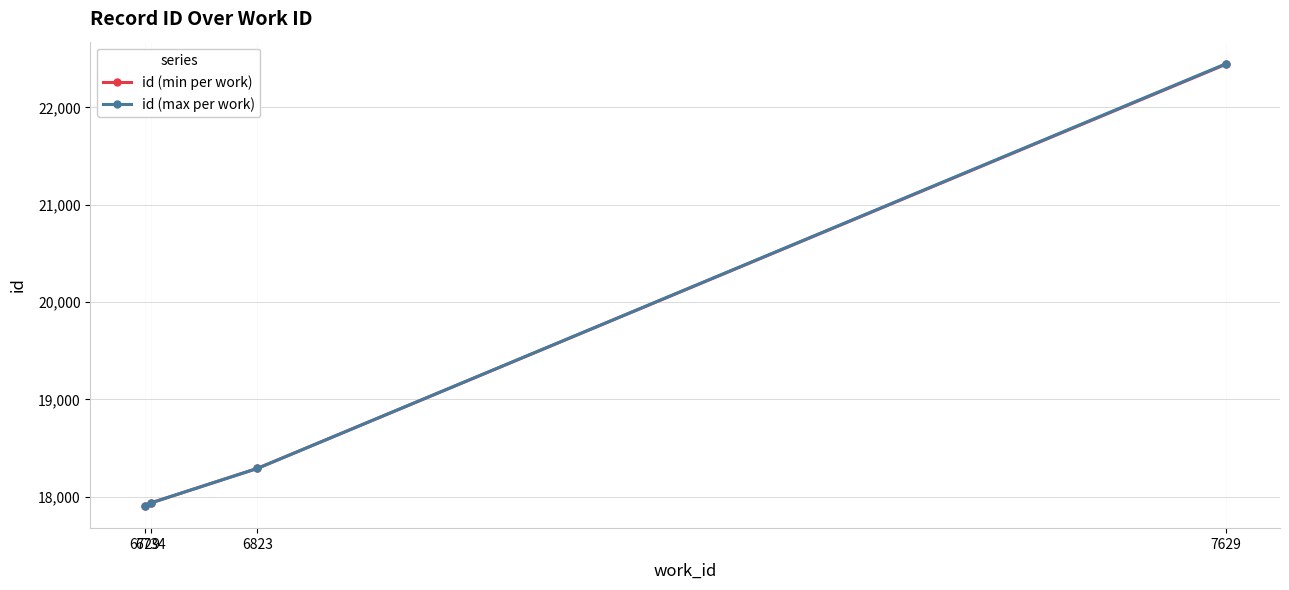

What is the spread (max minus min) of values at 7629?

5